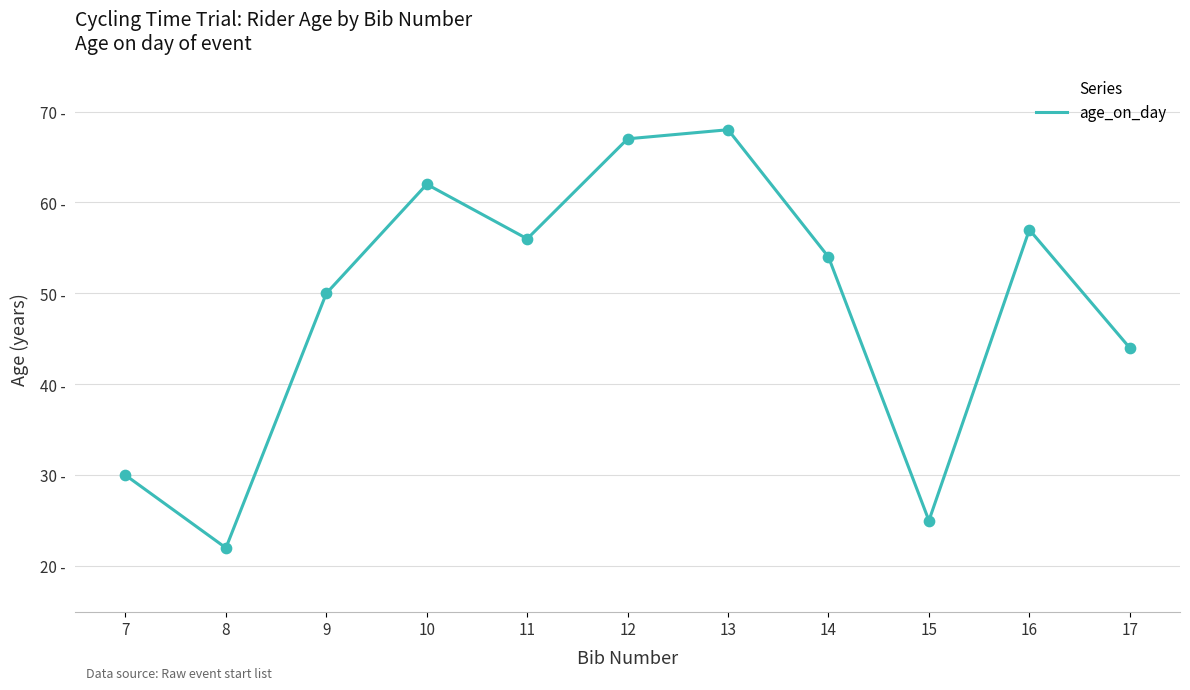

Does the chart have visible grid lines?

Yes